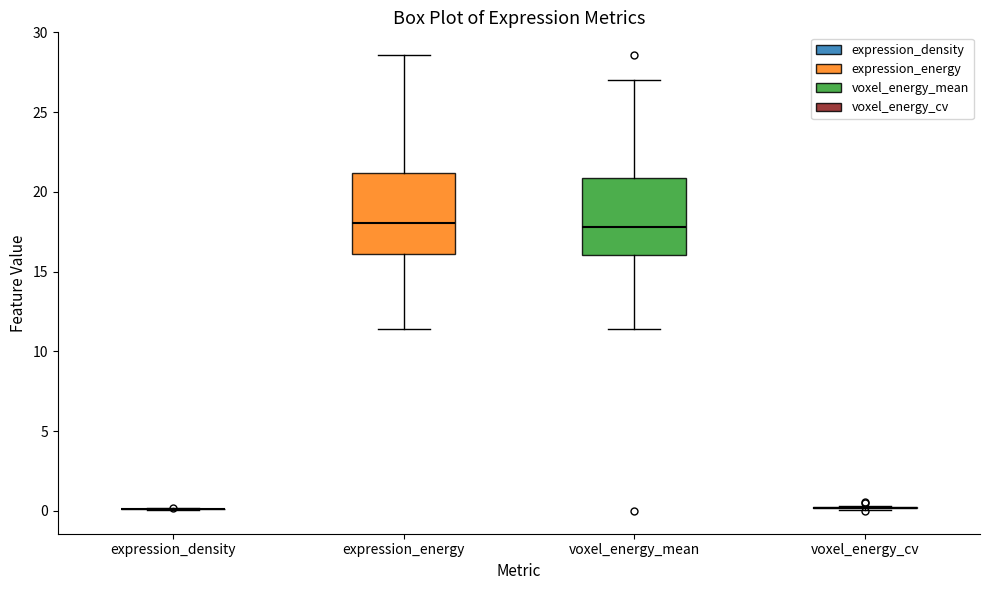

Reading left to right, transcribe this box plot: for each box, give where its median line is, the range the box spans, and where its two whiskers end, as read against the y-axis. The values are not printed on the chart, so give them approximately, as read against the axis.

expression_density: box collapsed to a line at 0.0, whiskers 0.0 to 0.0
expression_energy: median 18.0, box 16.0 to 21.0, whiskers 11.5 to 28.5
voxel_energy_mean: median 18.0, box 16.0 to 21.0, whiskers 11.5 to 27.0
voxel_energy_cv: box collapsed to a line at 0.0, whiskers 0.0 to 0.5